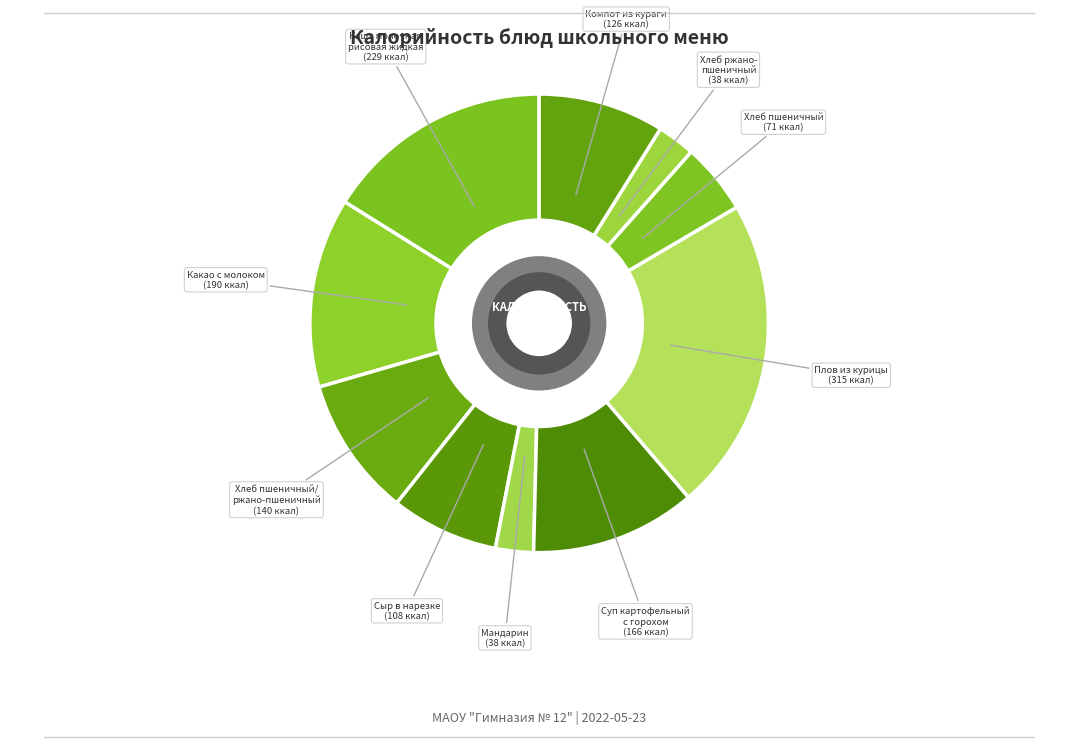

How many segments does this pie chart have?

10